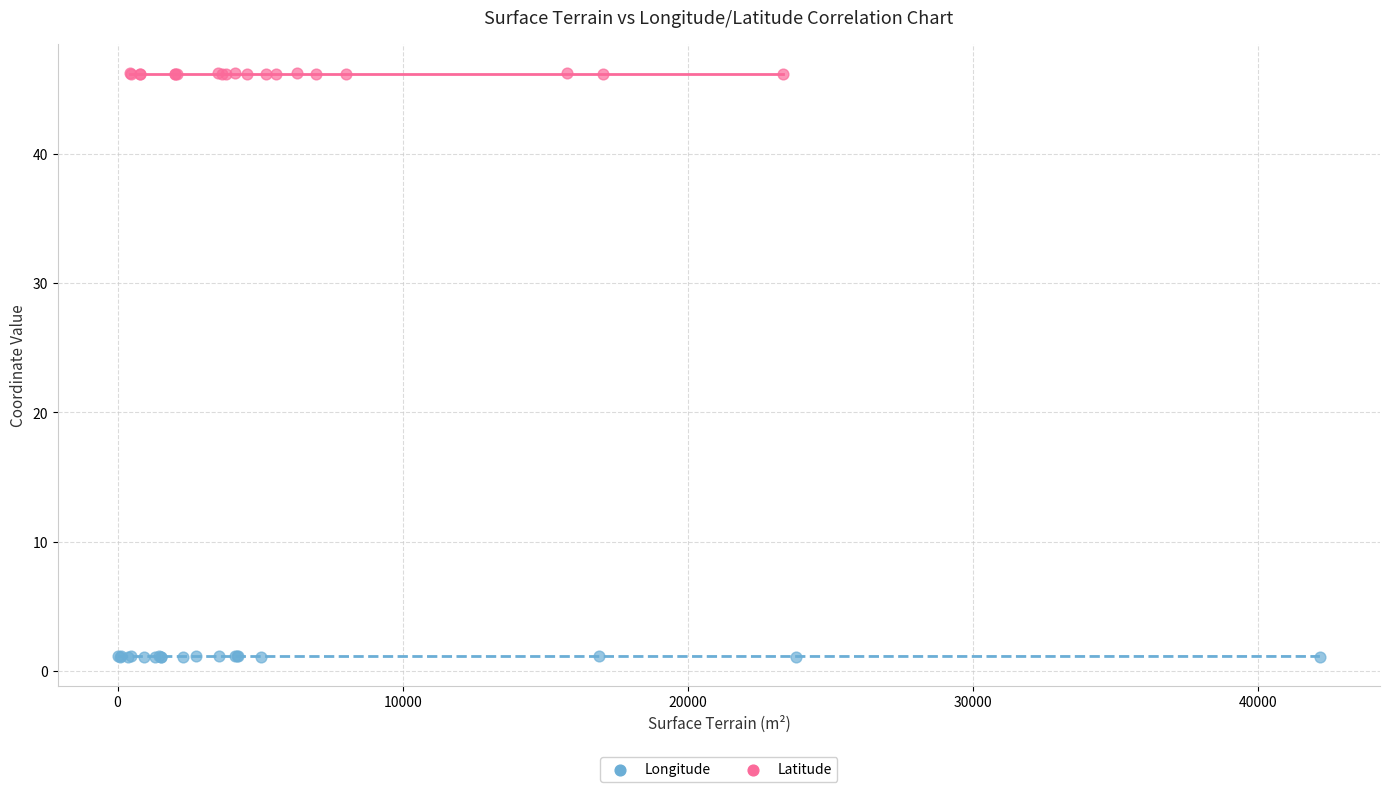

Which series contains the highest Y value?

Latitude